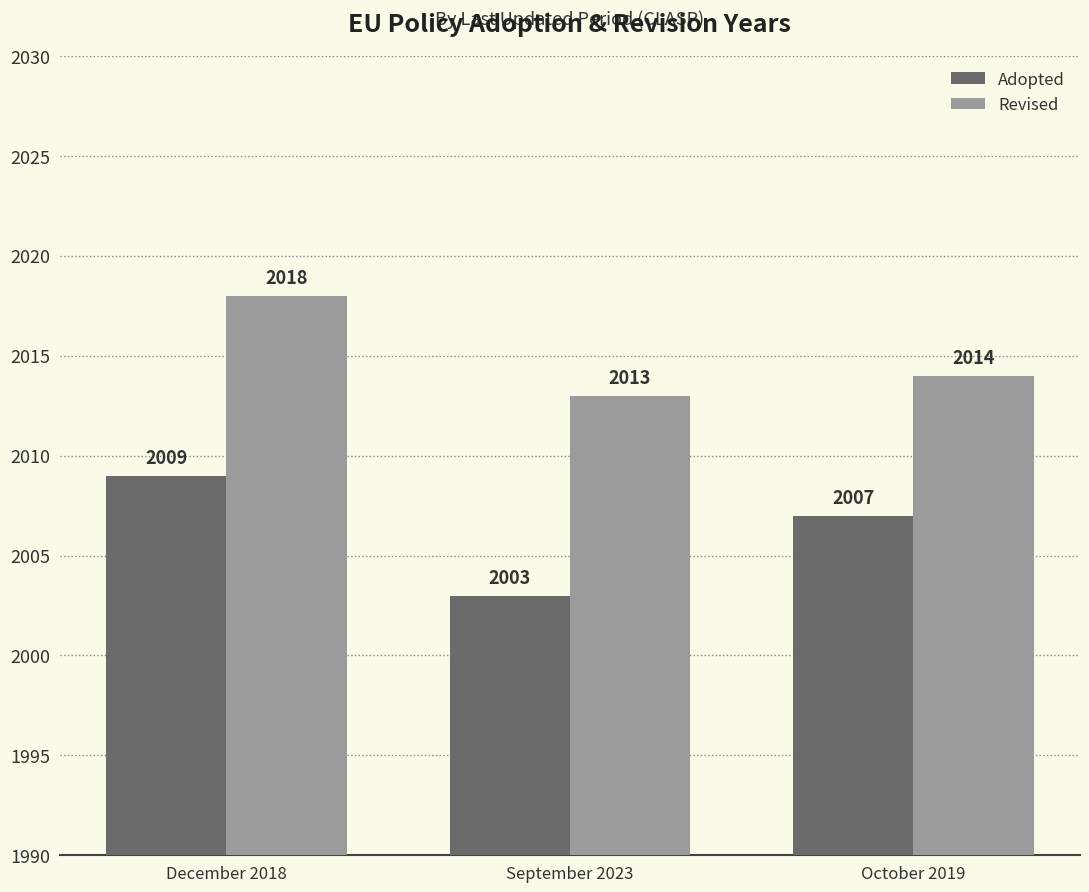

At which label is Revised closest to 2015?

October 2019